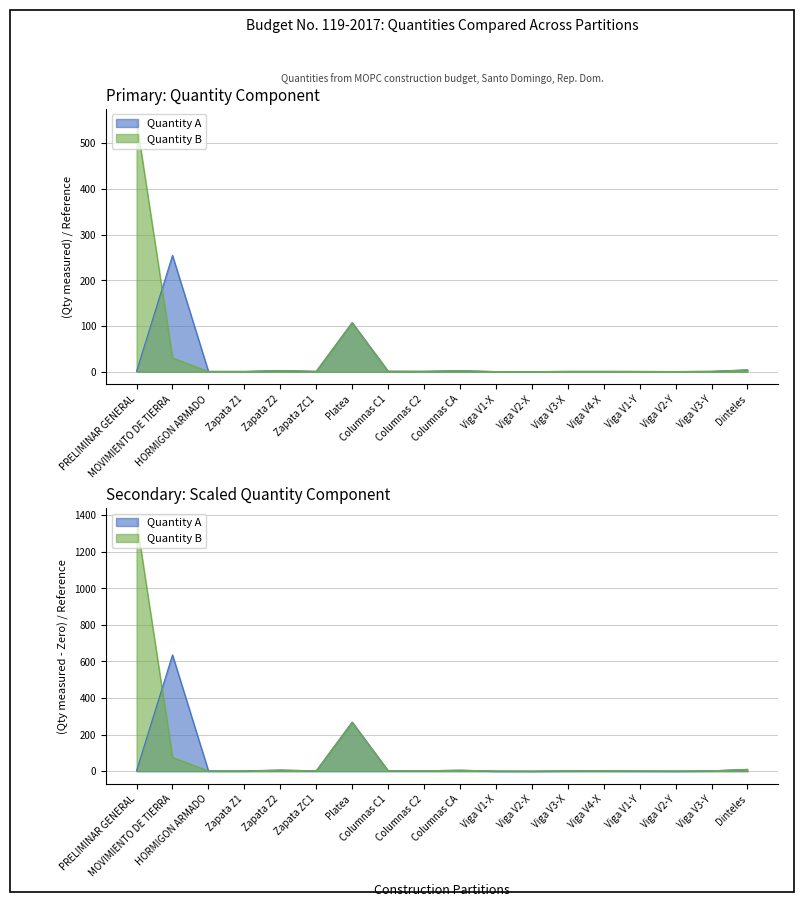

Reading left to right, what are all the values shown in this chart?

Quantity A: 1.0	254.3	0.8	0.8	2.4	0.7	107.1	0.9	0.8	2.1	0.2	0.1	0.7	0.7	0.5	0.3	0.8	3.9
Quantity B: 547.8	30.2	0.2	0.2	2.4	0.7	107.1	0.9	0.8	2.1	0.2	0.1	0.7	0.7	0.5	0.3	0.8	3.9